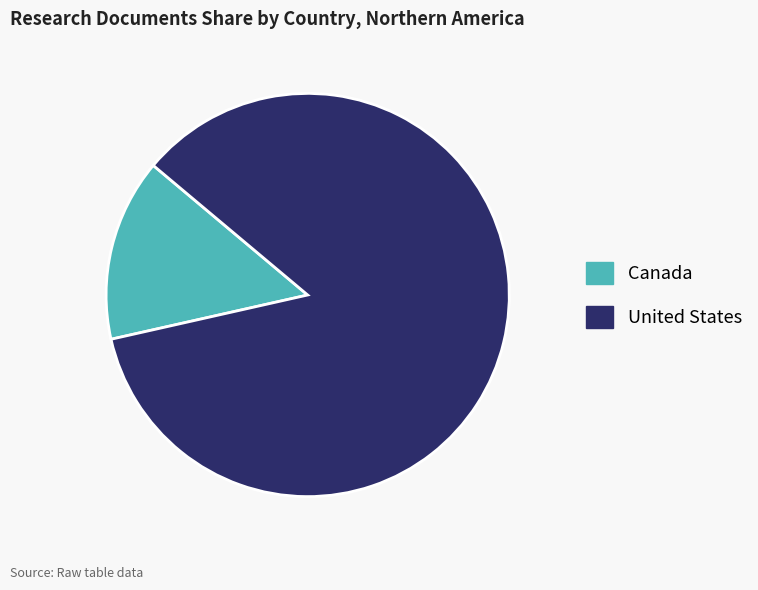

Which slice represents more than half of the pie?

United States